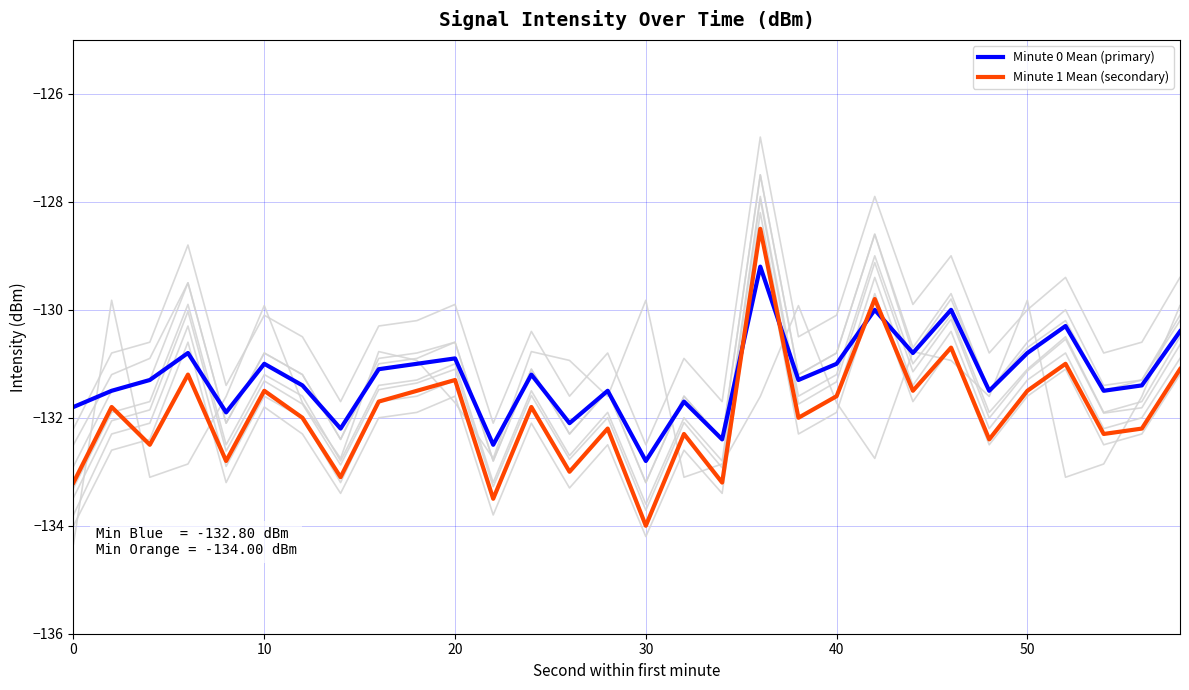

Which series has the largest total across all categories?

Minute 0 Mean (primary)